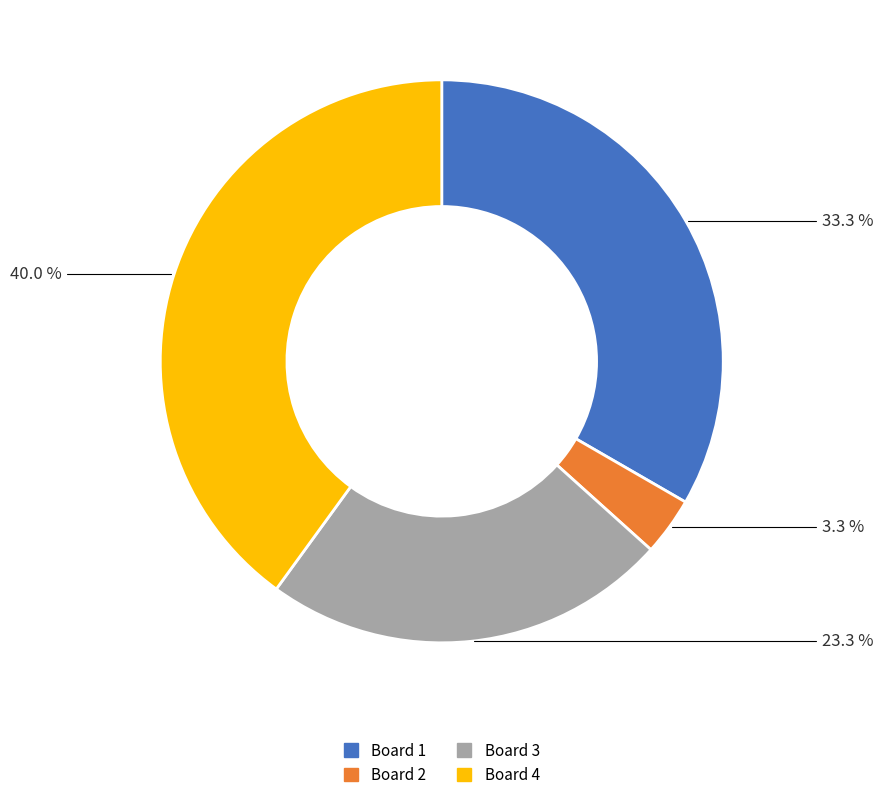

What percentage is the Board 3 slice, to the nearest percent?

23%